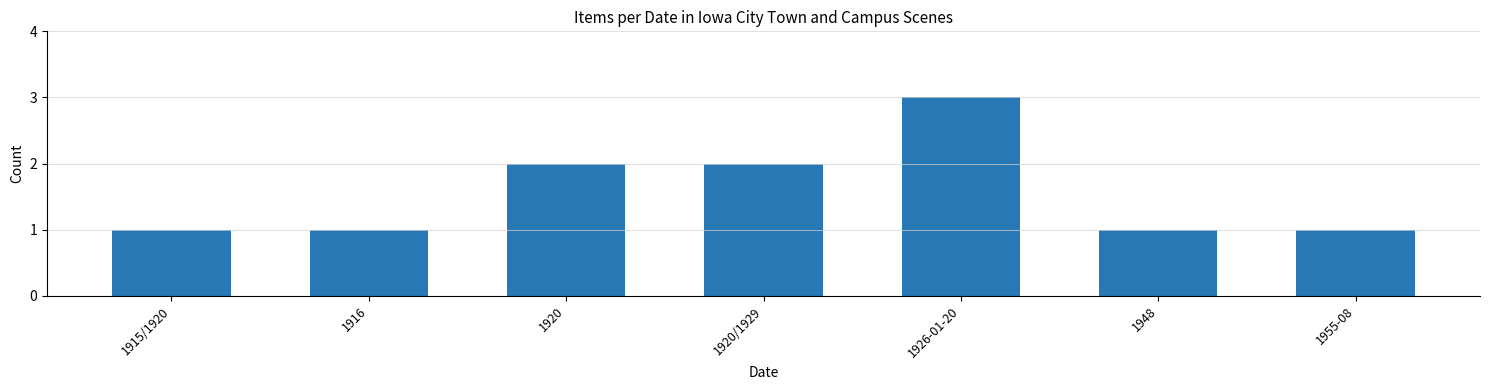

What is the label of the 1st bar from the left?

1915/1920